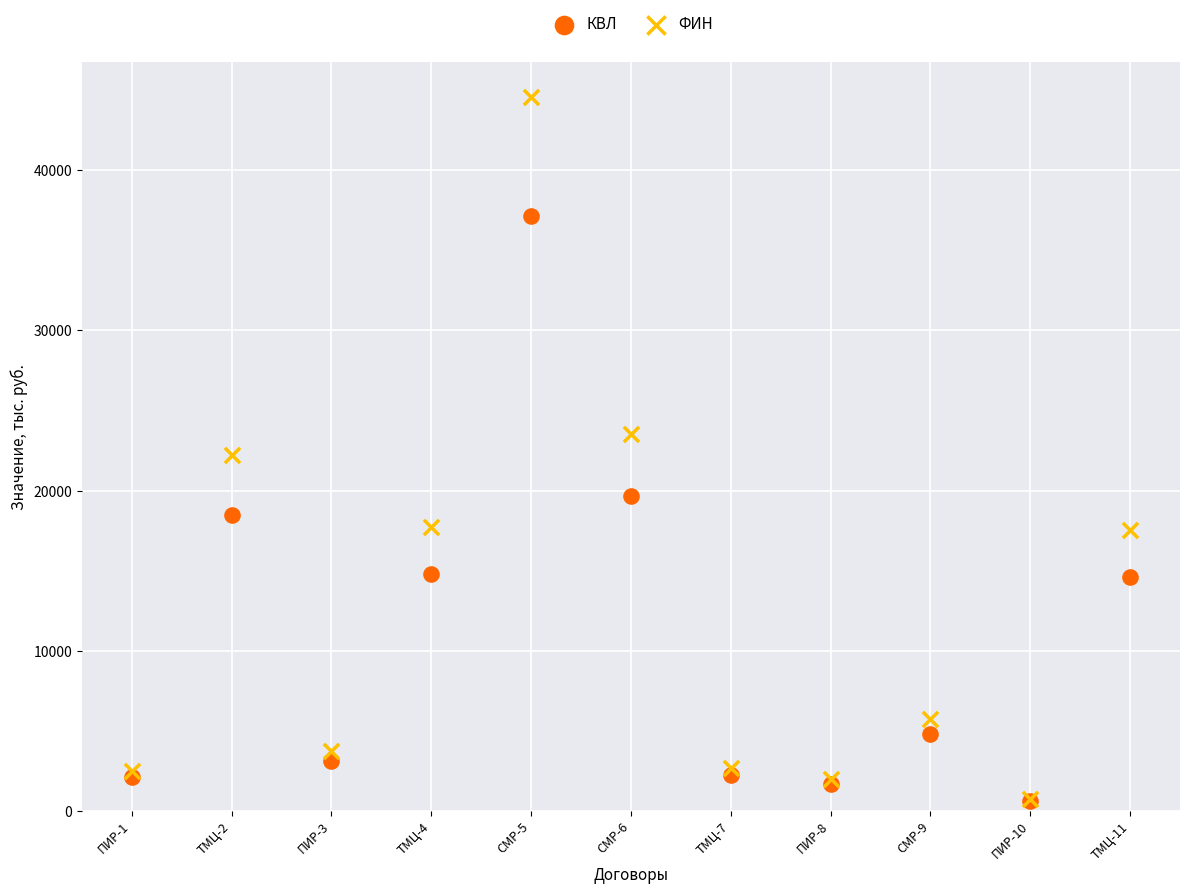

What are all the series names shown in the legend?

КВЛ, ФИН